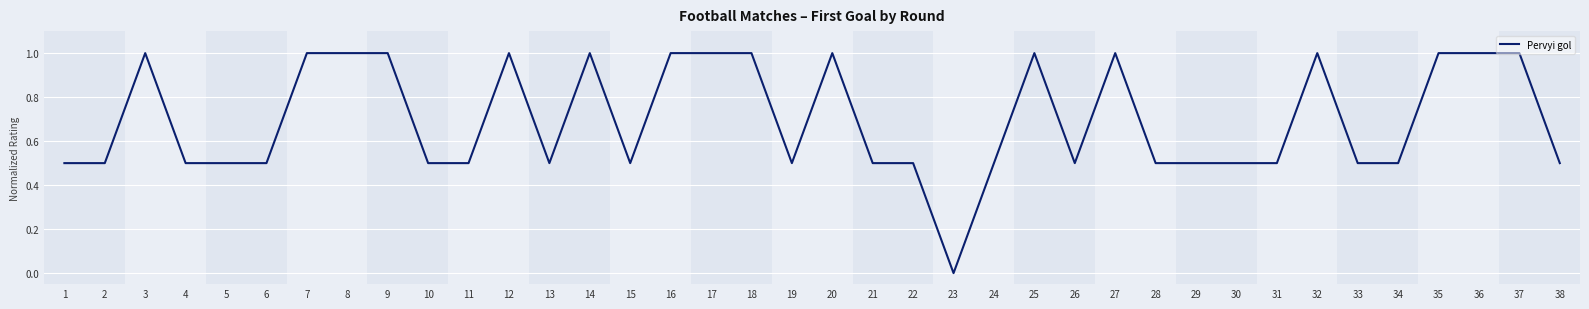

Reading right to left, what are all the values shown in this chart?

38=0.5	37=1.0	36=1.0	35=1.0	34=0.5	33=0.5	32=1.0	31=0.5	30=0.5	29=0.5	28=0.5	27=1.0	26=0.5	25=1.0	24=0.5	23=0.0	22=0.5	21=0.5	20=1.0	19=0.5	18=1.0	17=1.0	16=1.0	15=0.5	14=1.0	13=0.5	12=1.0	11=0.5	10=0.5	9=1.0	8=1.0	7=1.0	6=0.5	5=0.5	4=0.5	3=1.0	2=0.5	1=0.5